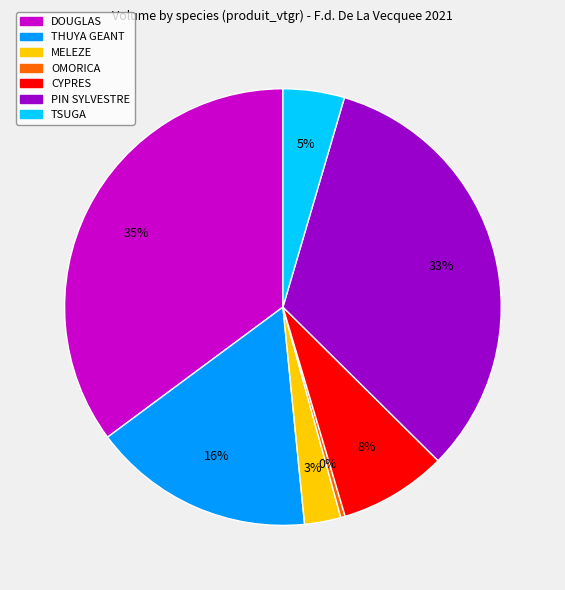

To the nearest percent, what portion does CYPRES represent?

8%